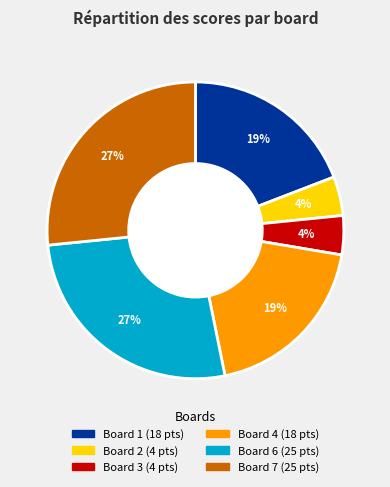

To the nearest percent, what is the average slice percentage?

17%